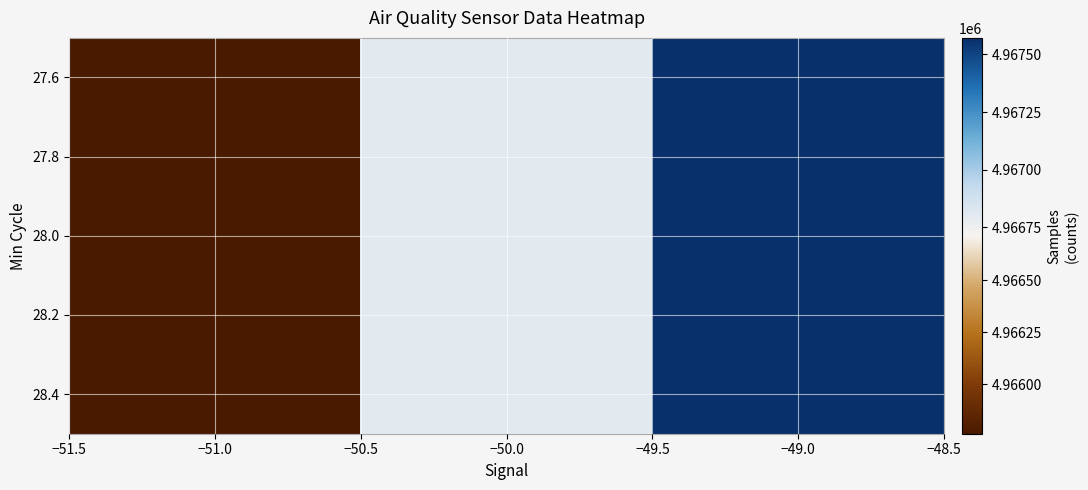

What is the sum of all values?

14900137.2